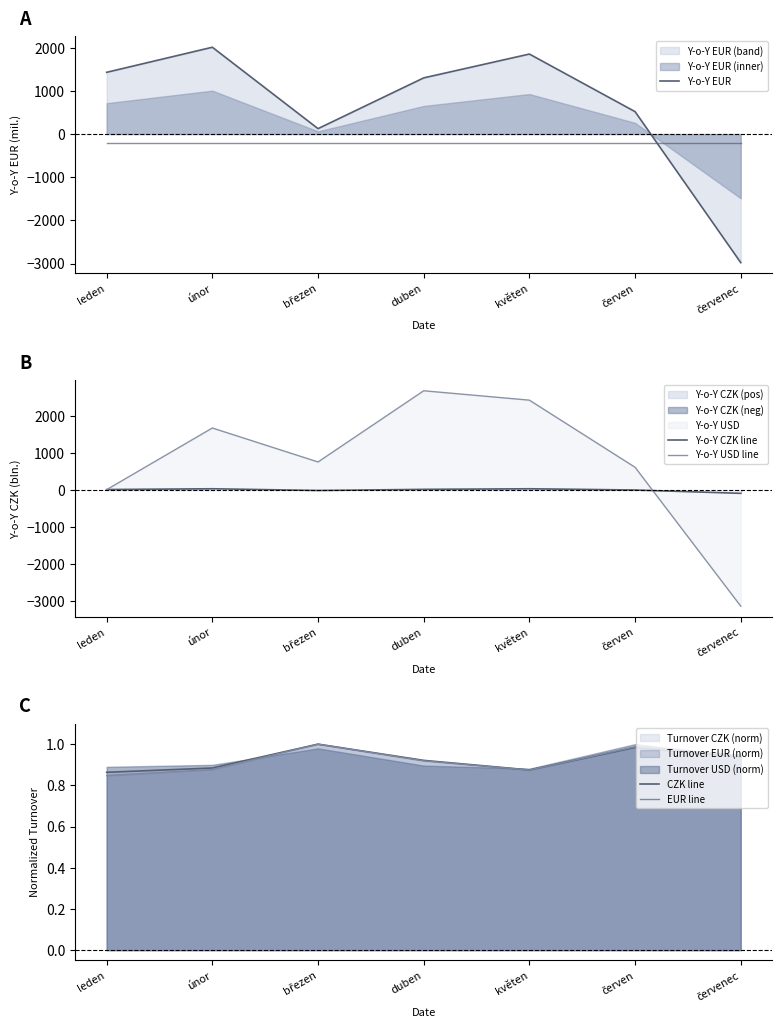

Where is the first local maximum for Y-o-Y EUR?

únor